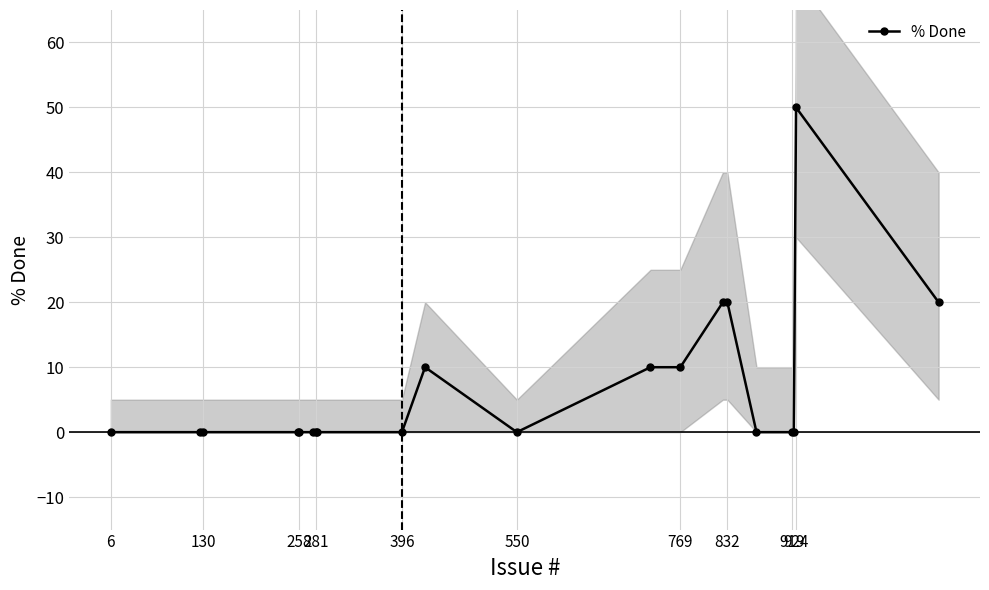

What is the sum of all values?

140